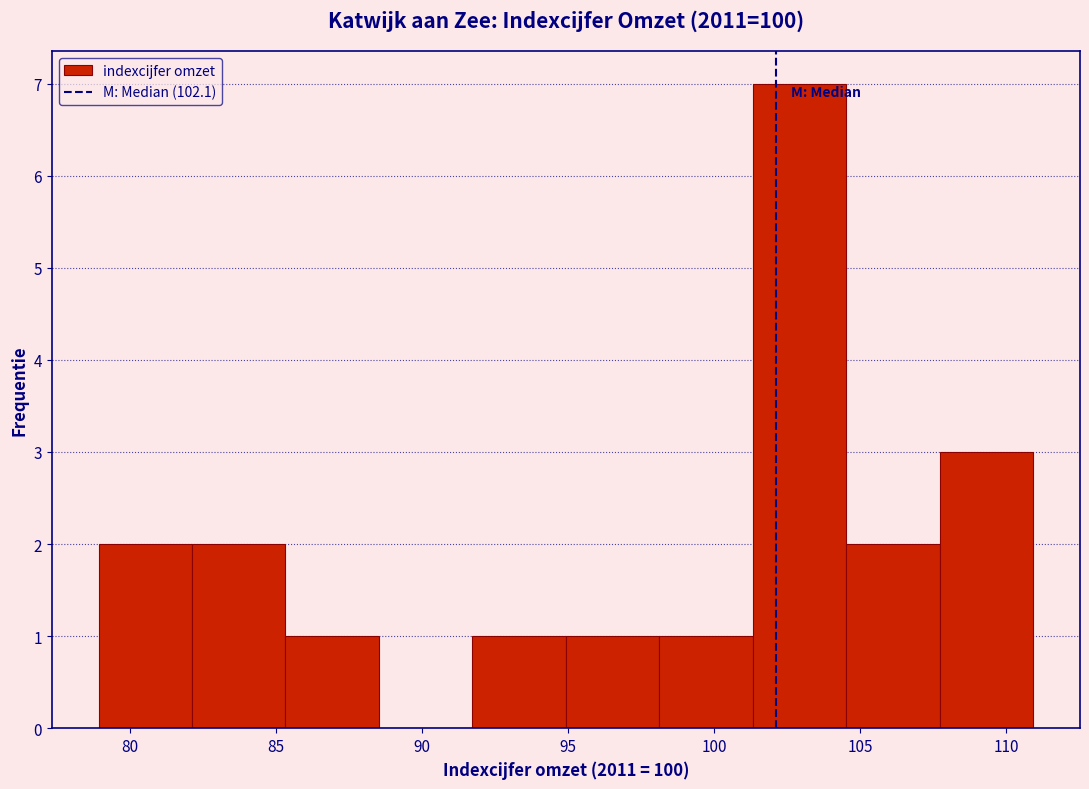

Reading left to right, transcribe this chart: for each bar, give the range it covers on the x-axis and its height. Neither the bar edges nor the heights are printed on the chart, so give them approximately, as read against the axes.

79.0 to 82.0: 2
82.0 to 85.5: 2
85.5 to 88.5: 1
88.5 to 91.5: 0
91.5 to 95.0: 1
95.0 to 98.0: 1
98.0 to 101.5: 1
101.5 to 104.5: 7
104.5 to 107.5: 2
107.5 to 111.0: 3